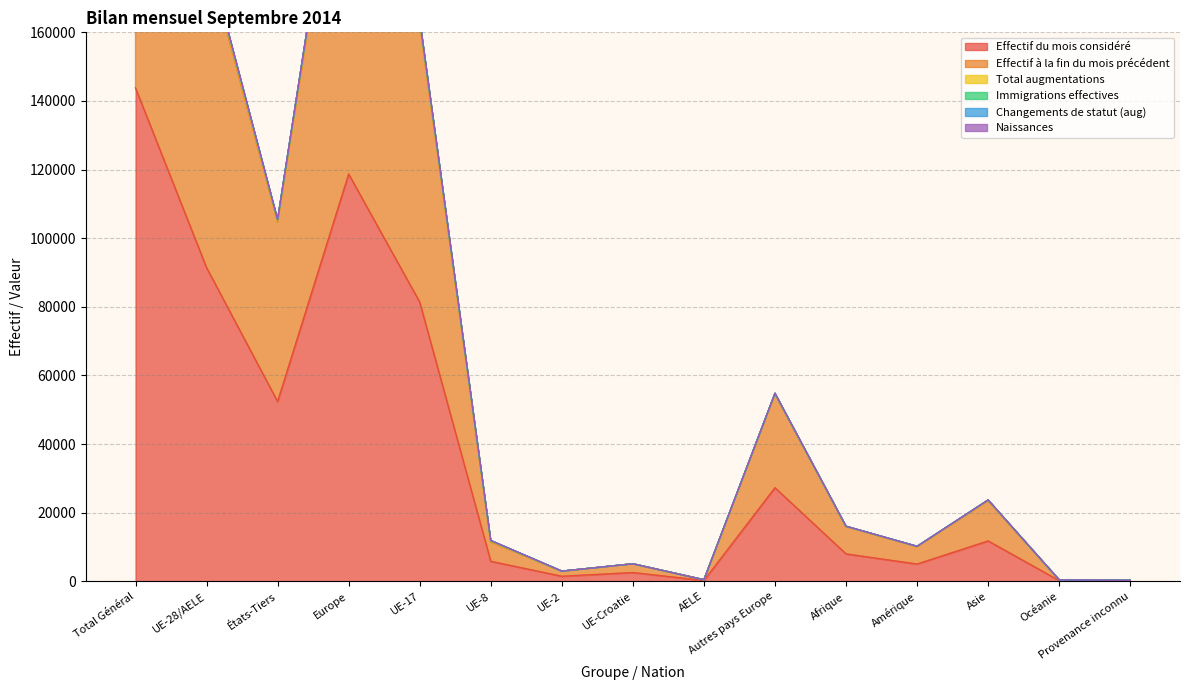

True or false: Effectif à la fin du mois précédent has a value of 13849 at Amérique.

False